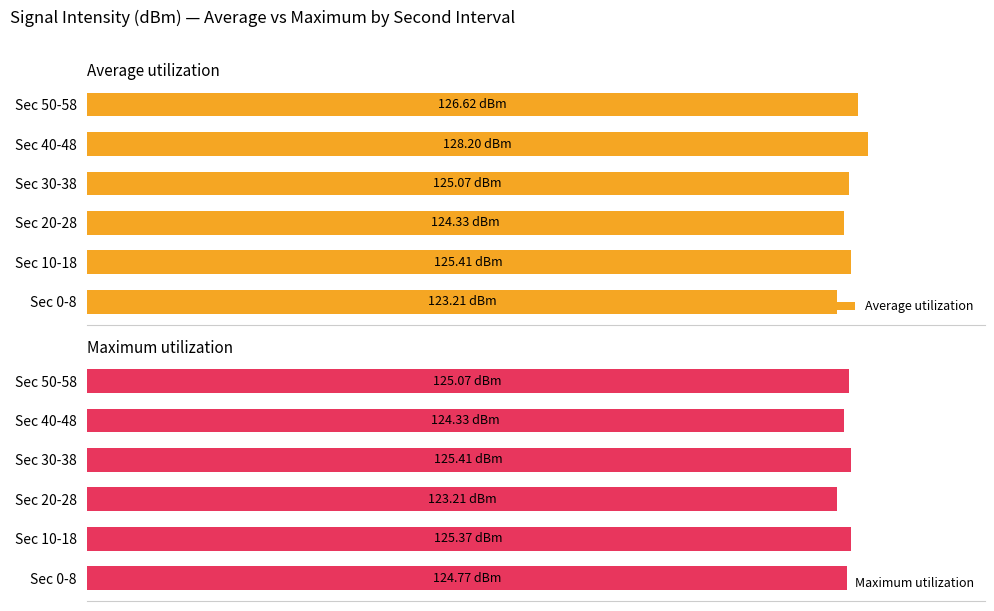

At Sec 0-8, list the series in order from smallest to largest.

Average utilization, Maximum utilization